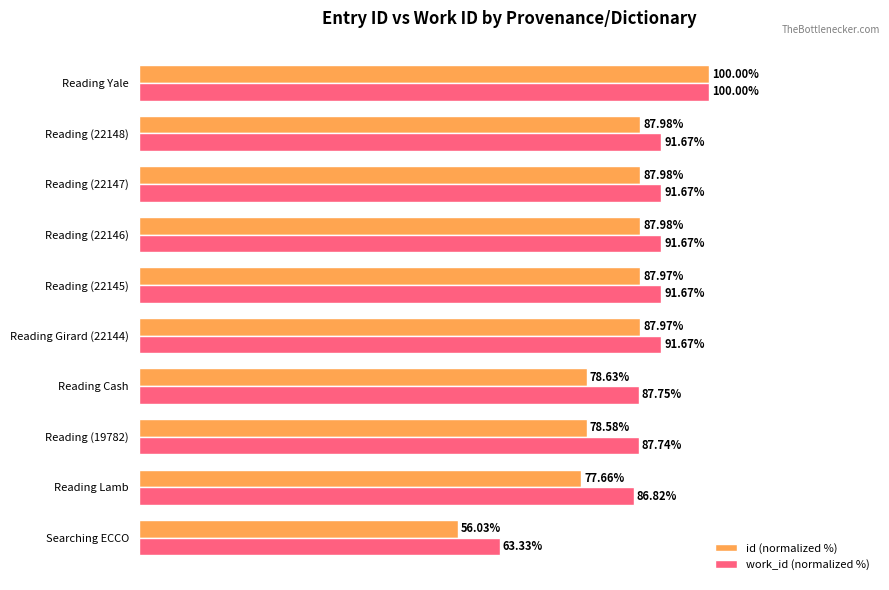

At which category does the chart reach its peak across all series?

Reading Yale